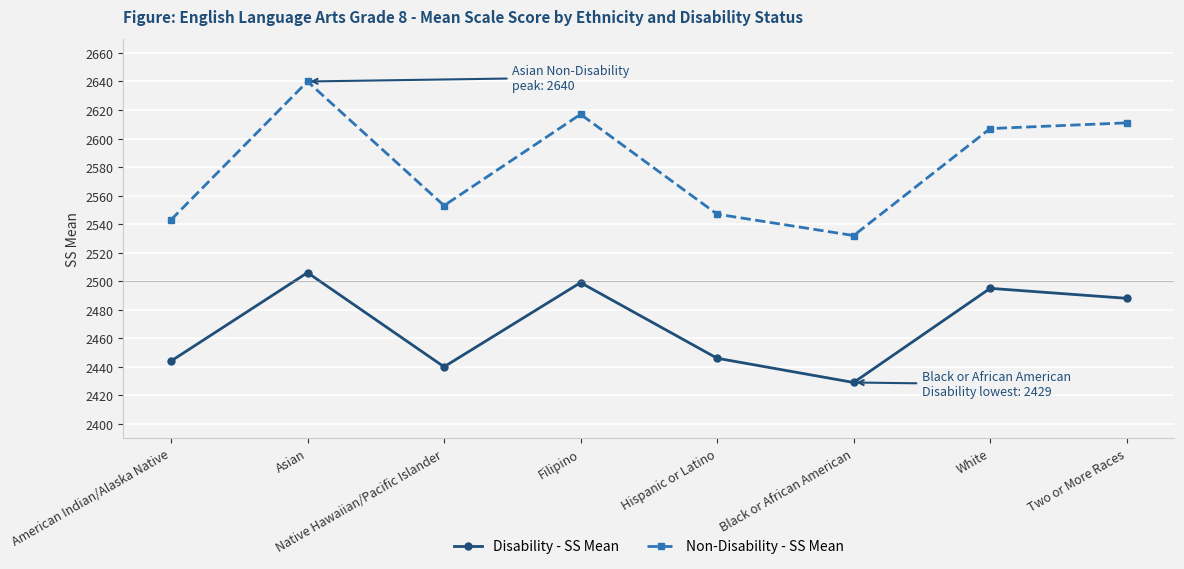

What is the minimum value shown in the chart?

2429